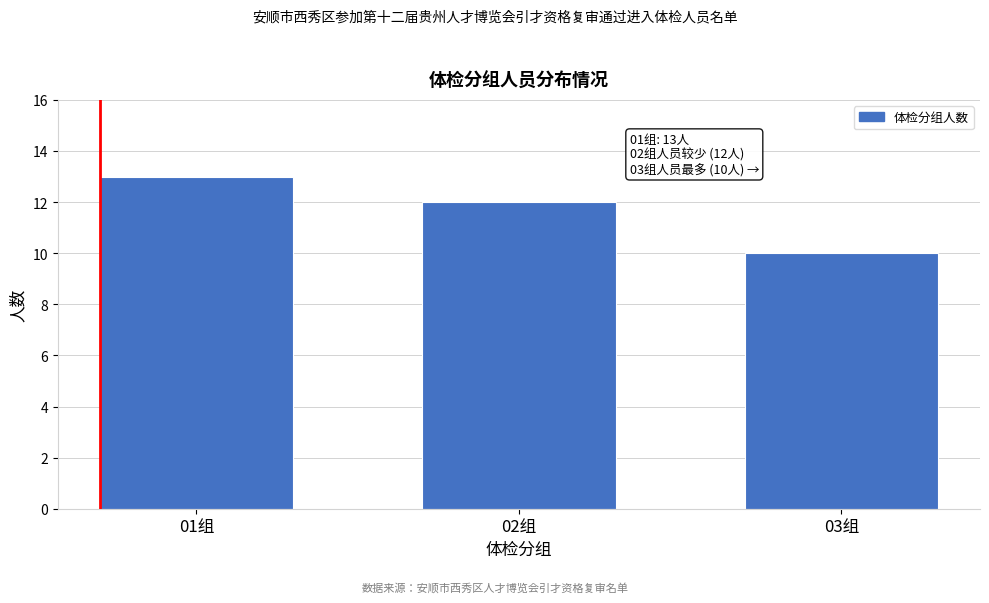

Reading left to right, list all the values displayed in this chart.

13	12	10